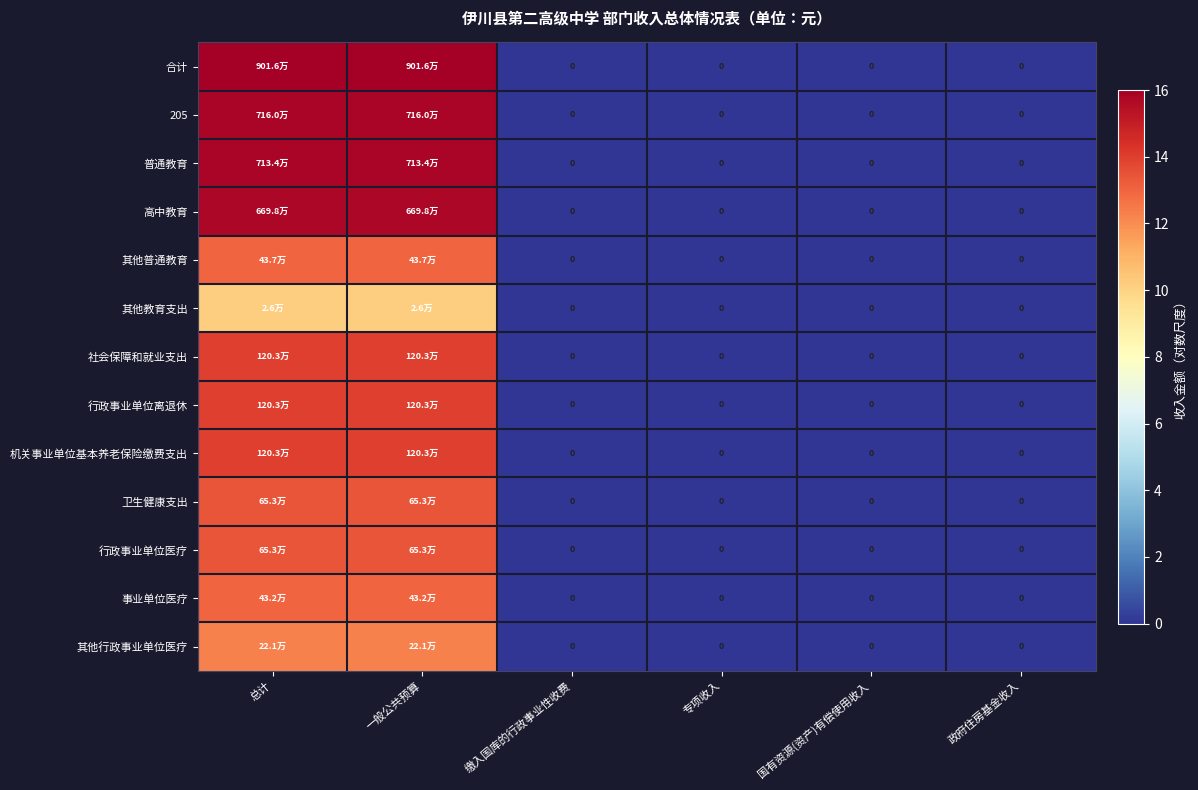

The value of 机关事业单位基本养老保险缴费支出 at 缴入国库的行政事业性收费 is 0.0. True or false?

True